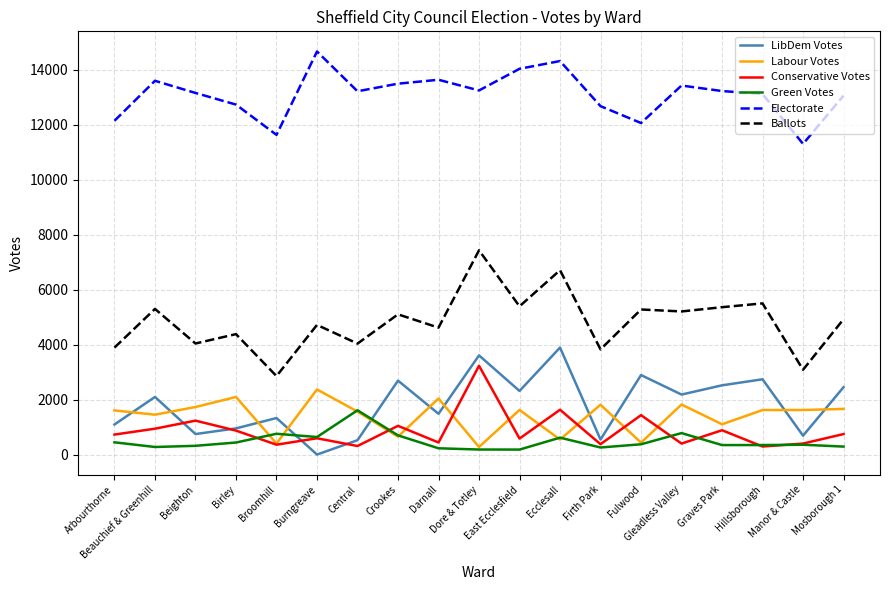

Which series has the largest total across all categories?

Electorate